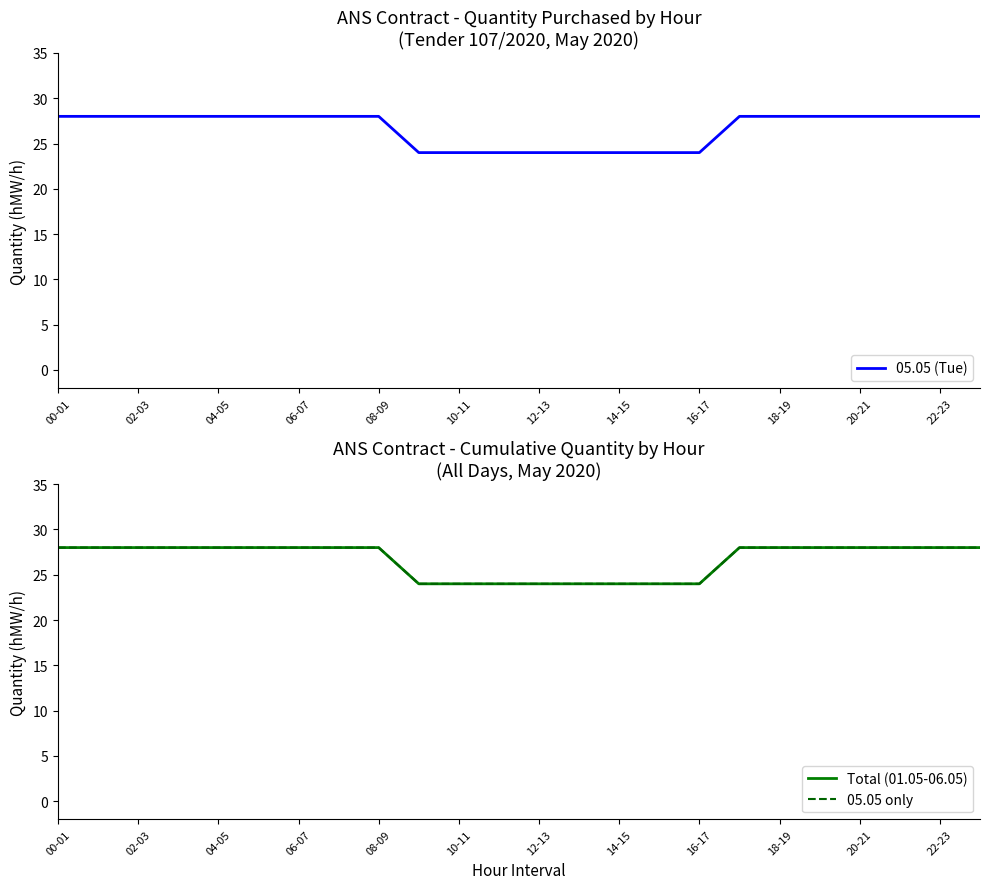

What is the difference between the maximum and minimum values in the 05.05 (Tue) series?

4